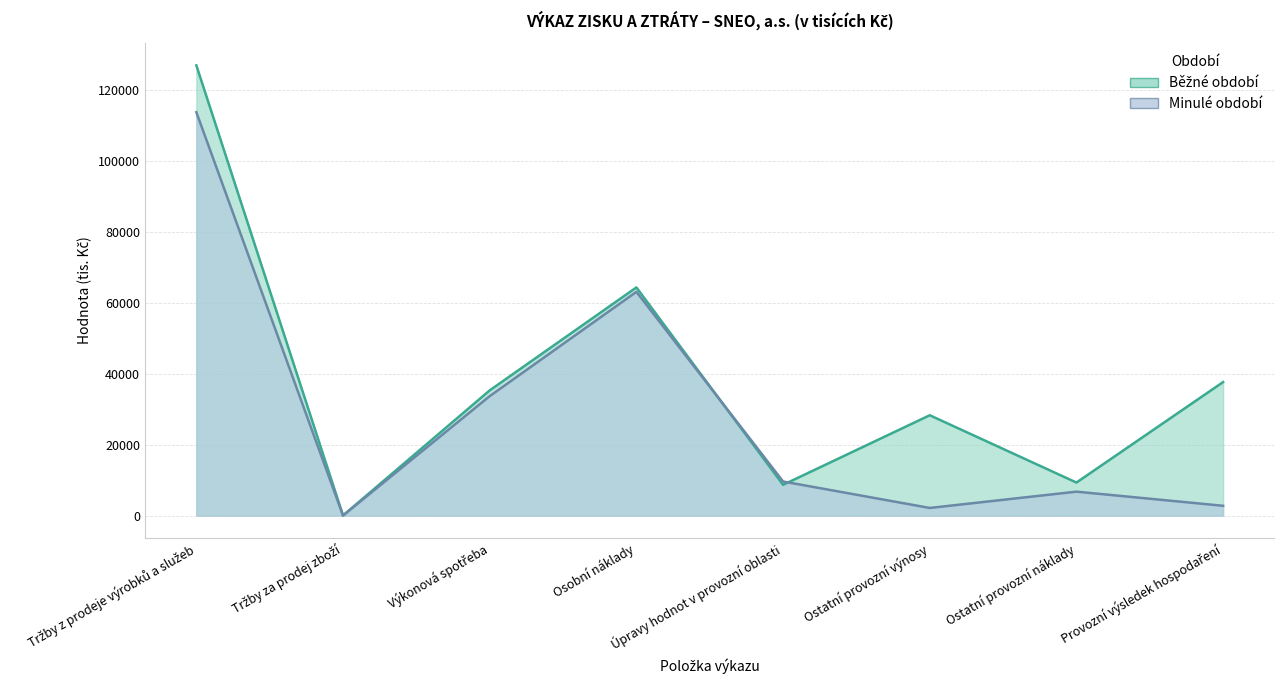

Reading right to left, extract all data points from this chart.

Běžné období: Provozní výsledek hospodaření=37623	Ostatní provozní náklady=9307	Ostatní provozní výnosy=28270	Úpravy hodnot v provozní oblasti=8668	Osobní náklady=64288	Výkonová spotřeba=35277	Tržby za prodej zboží=34	Tržby z prodeje výrobků a služeb=126859
Minulé období: Provozní výsledek hospodaření=2760	Ostatní provozní náklady=6744	Ostatní provozní výnosy=2151	Úpravy hodnot v provozní oblasti=9607	Osobní náklady=63042	Výkonová spotřeba=33657	Tržby za prodej zboží=9	Tržby z prodeje výrobků a služeb=113650